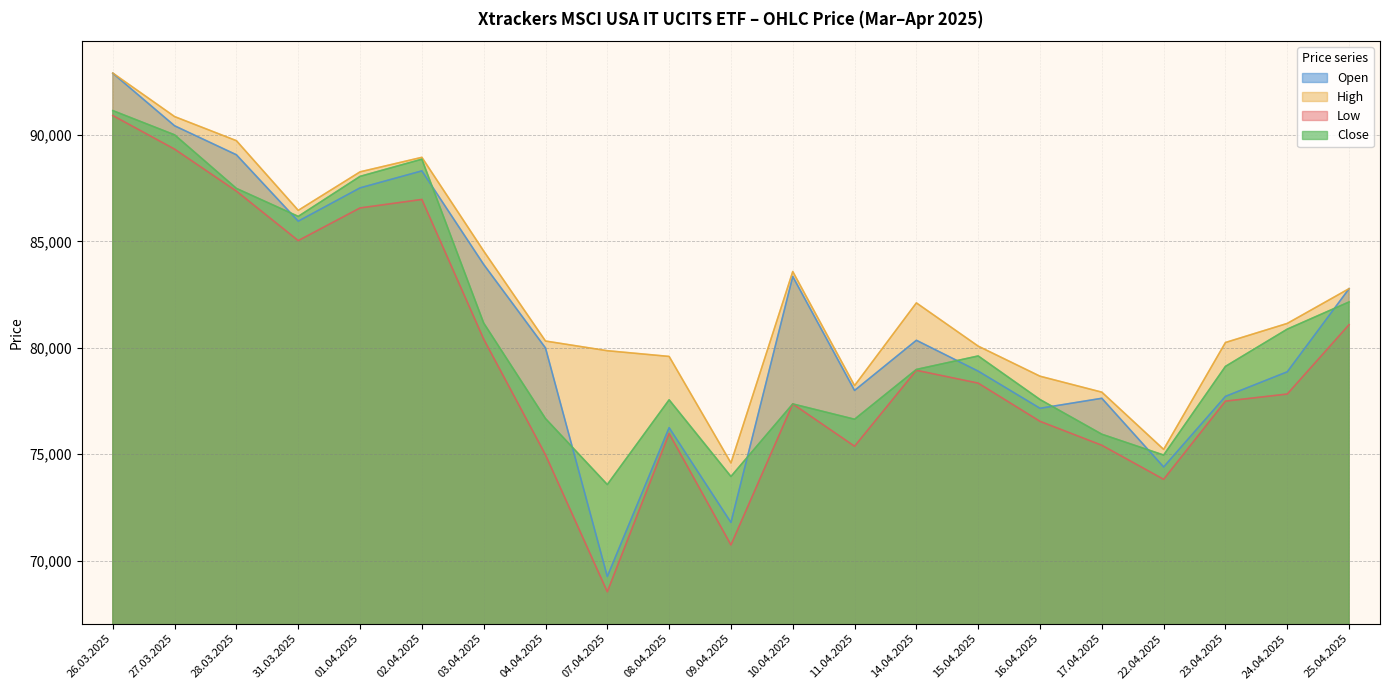

How many values in the High series exceed 81148?

10